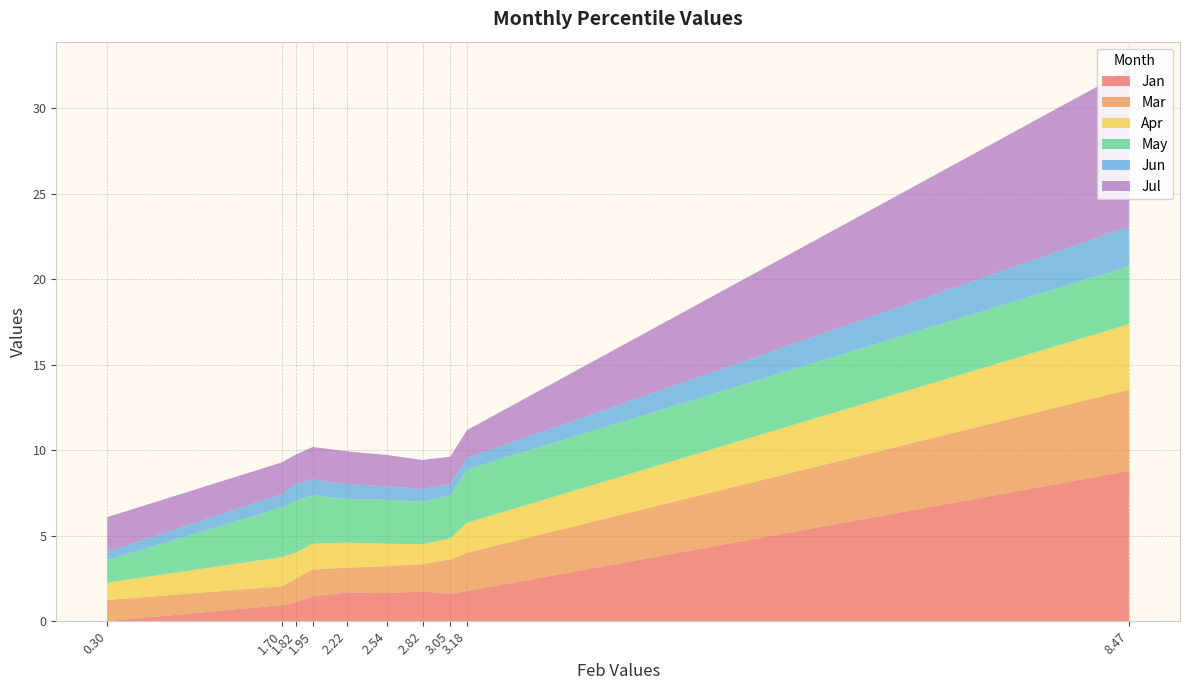

Reading left to right, what are all the values shown in this chart?

Jan: pct05=8.8	pct15=1.8	pct25=1.6	pct35=1.7	pct45=1.7	pct55=1.7	pct65=1.5	pct75=1.1	pct85=1.0	pct95=0.0
Mar: pct05=4.8	pct15=2.2	pct25=2.0	pct35=1.6	pct45=1.6	pct55=1.4	pct65=1.6	pct75=1.4	pct85=1.1	pct95=1.2
Apr: pct05=3.8	pct15=1.7	pct25=1.2	pct35=1.2	pct45=1.3	pct55=1.5	pct65=1.5	pct75=1.5	pct85=1.7	pct95=1.0
May: pct05=3.4	pct15=3.1	pct25=2.5	pct35=2.5	pct45=2.6	pct55=2.6	pct65=2.8	pct75=3.0	pct85=2.9	pct95=1.3
Jun: pct05=2.3	pct15=0.7	pct25=0.7	pct35=0.8	pct45=0.8	pct55=0.9	pct65=0.9	pct75=1.0	pct85=0.8	pct95=0.5
Jul: pct05=9.2	pct15=1.6	pct25=1.6	pct35=1.7	pct45=1.8	pct55=1.9	pct65=1.9	pct75=1.7	pct85=1.8	pct95=2.0